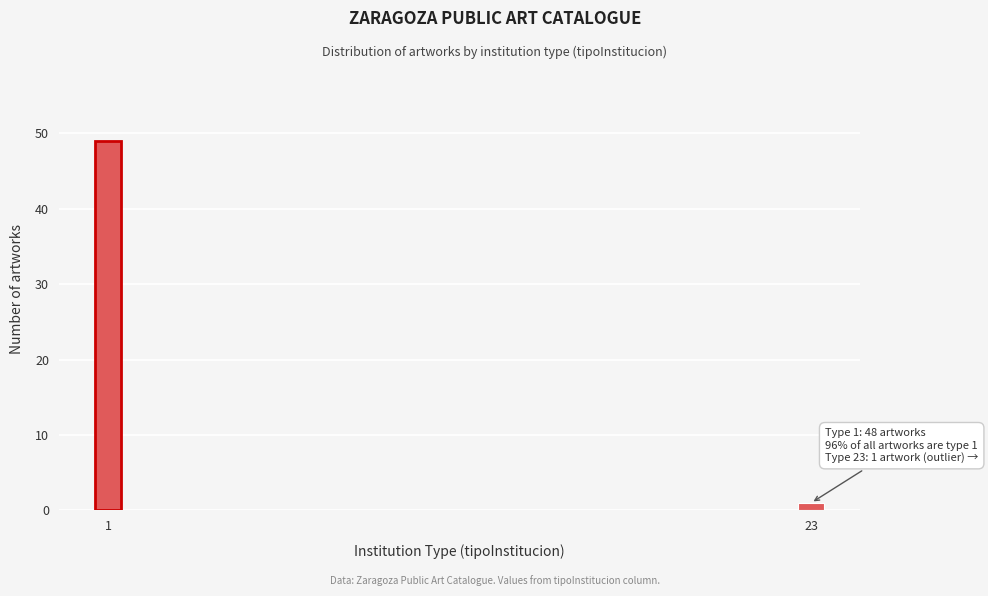

Reading right to left, what are all the values shown in this chart?

23=1	1=49